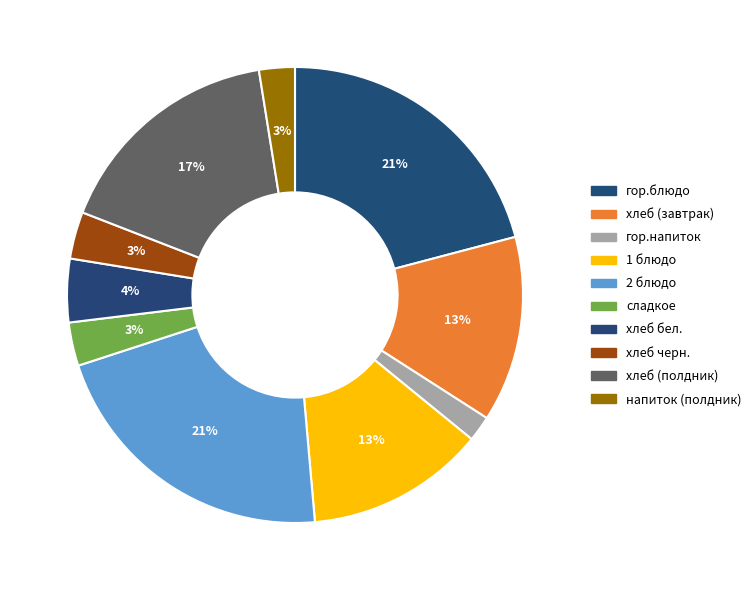

Count the number of slices in the pie.

10